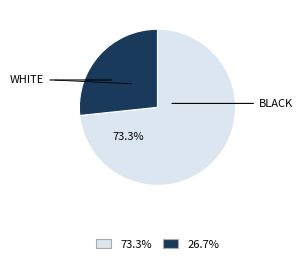

Is 26.7% the majority of the pie?

No